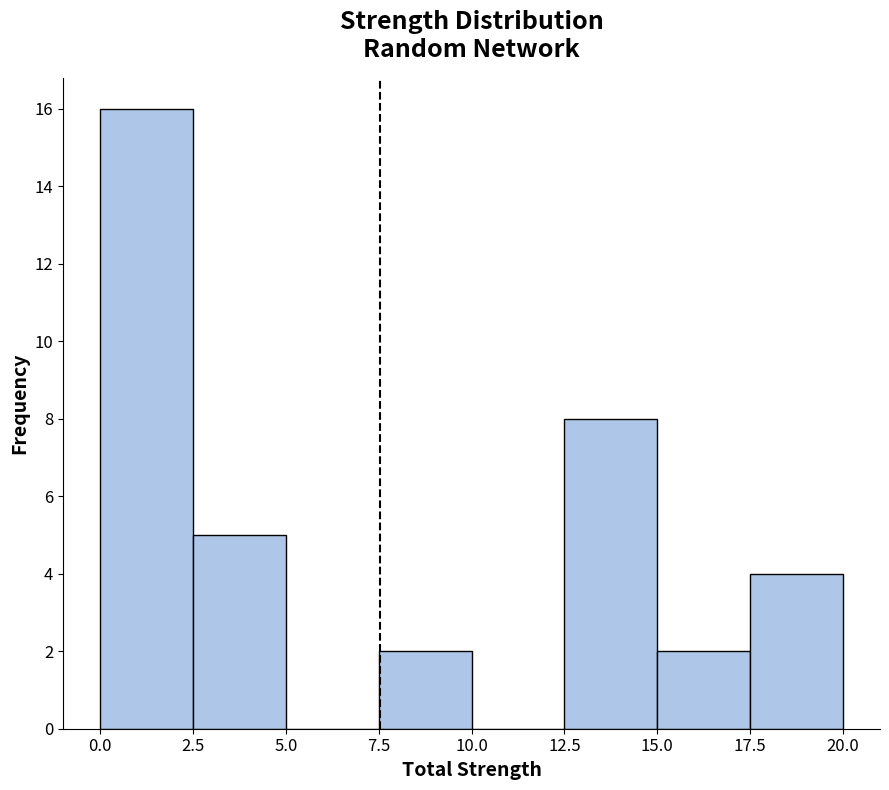

What is the height of the bar covering 0.0 to 2.5 on the x-axis? The values are not printed on the chart, so give them approximately, as read against the axis.

16